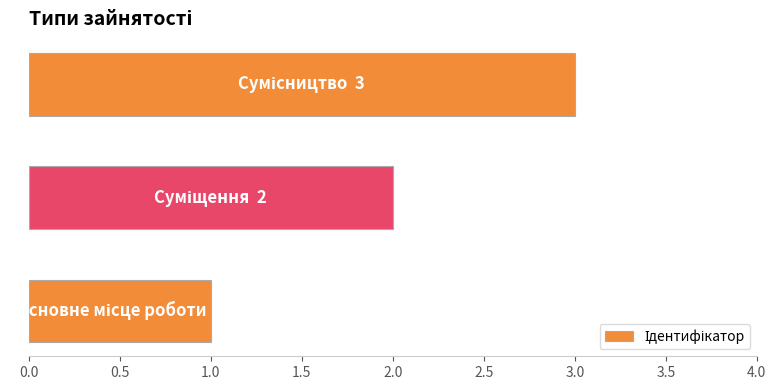

What is the greatest value displayed?

3